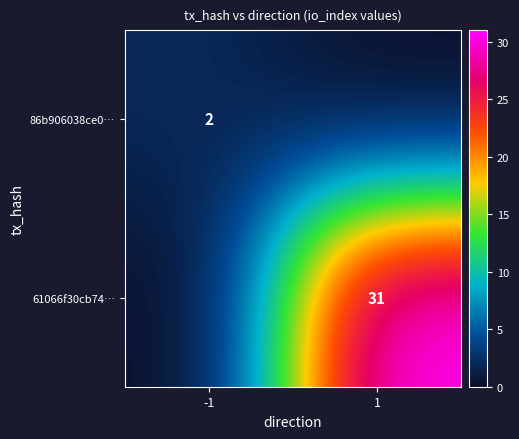

The value of 86b906038ce0… at -1 is 1. True or false?

False